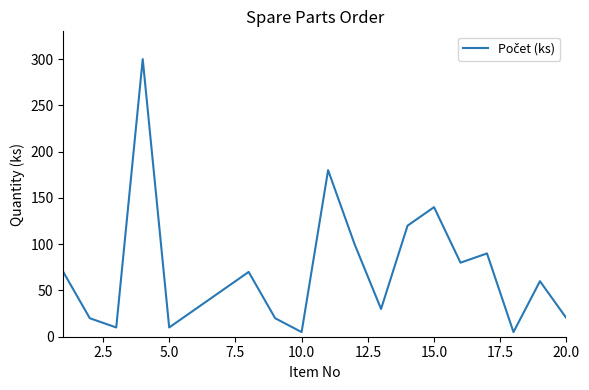

Reading left to right, transcribe all the data shown in this chart.

70	20	10	300	10	30	50	70	20	5	180	100	30	120	140	80	90	5	60	20